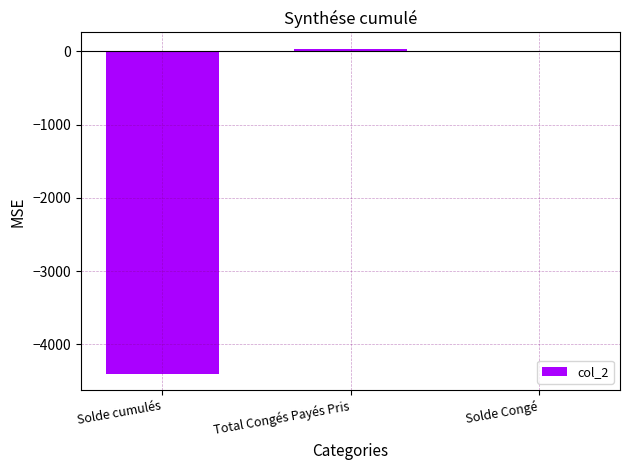

Count the number of values greater than 2.

2